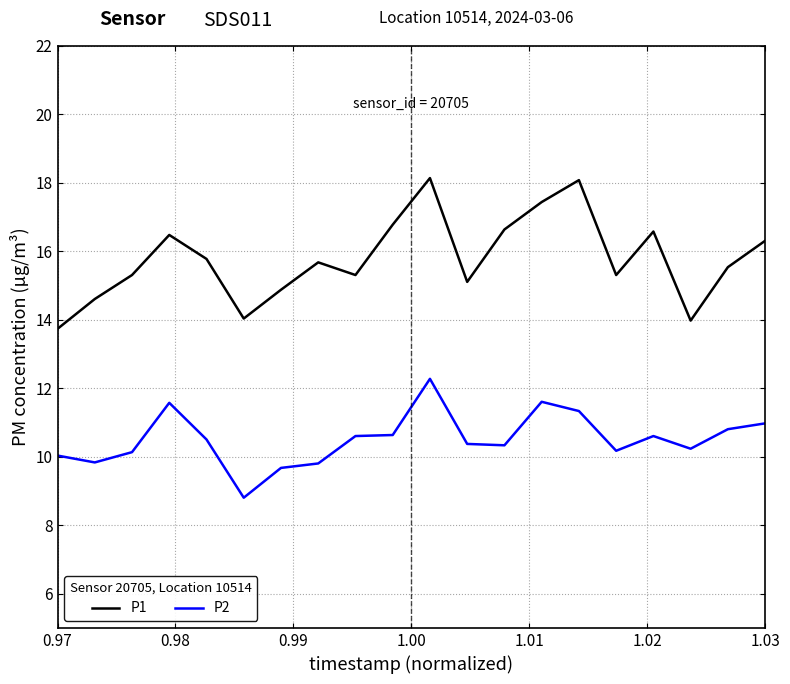

What is the difference between the maximum and minimum values in the P1 series?

4.4